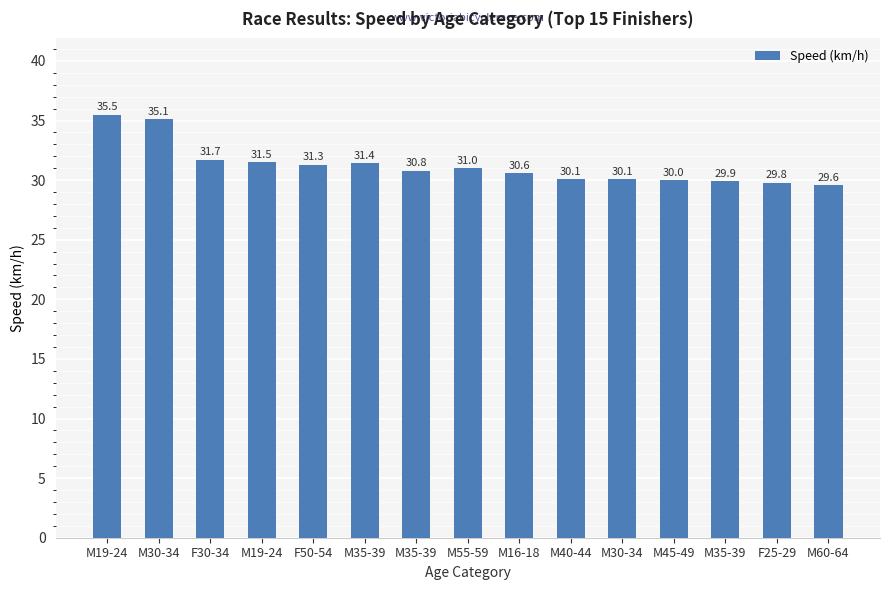

How many bars are there in total?

15